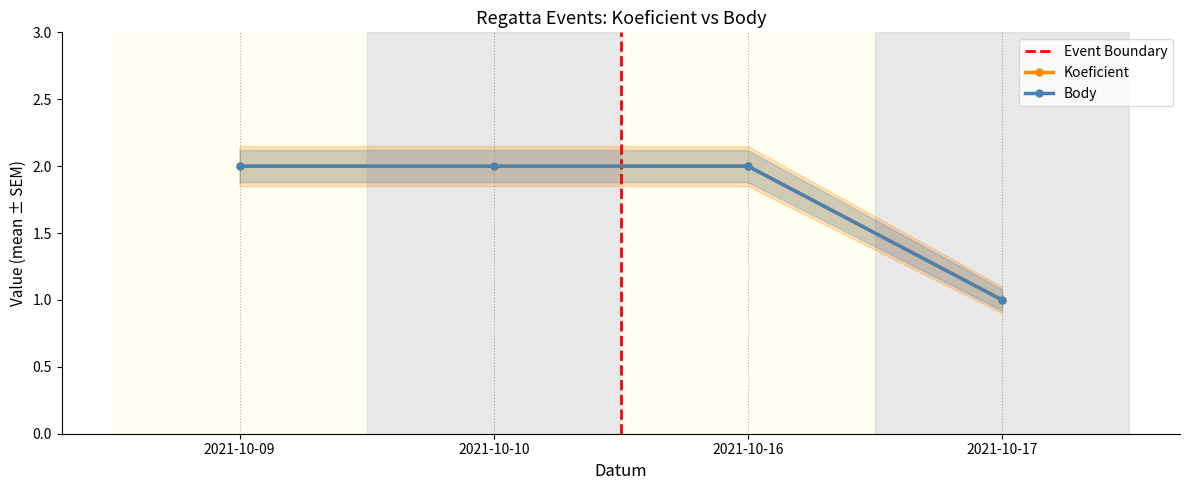

Between 2021-10-17 and 2021-10-16, which is larger?

2021-10-16